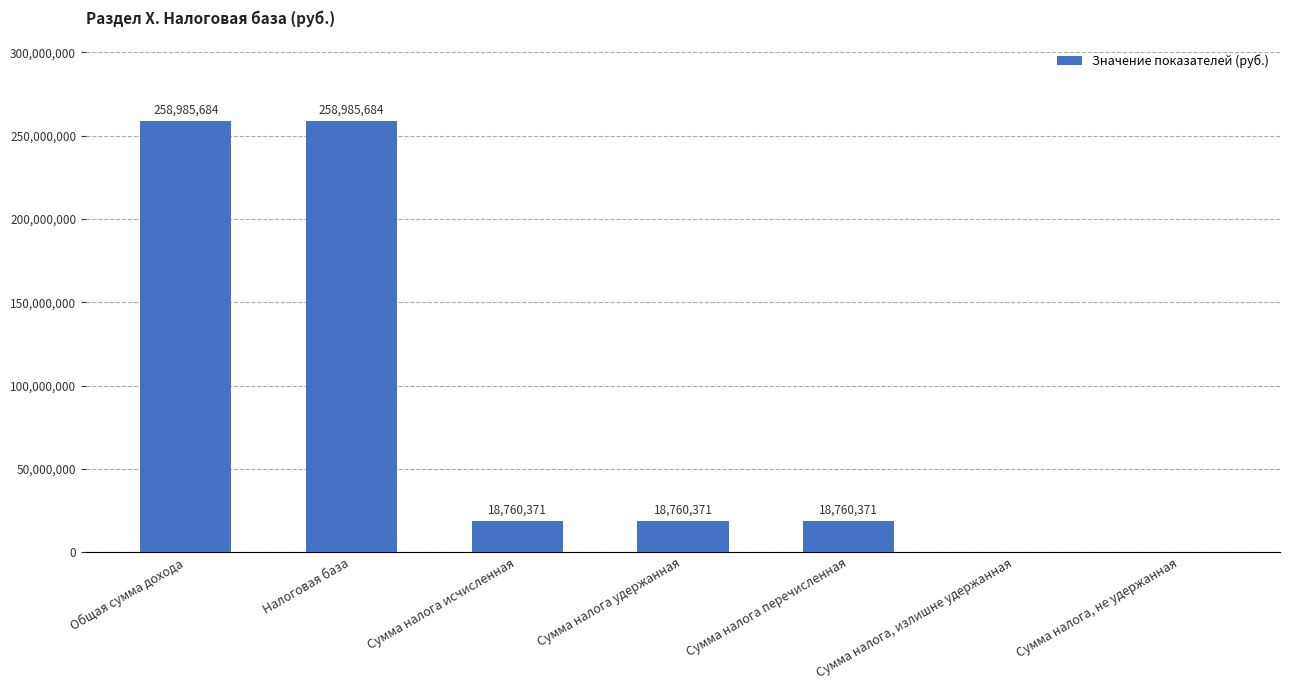

Read the value at Сумма налога перечисленная, to the nearest 10.

18760370